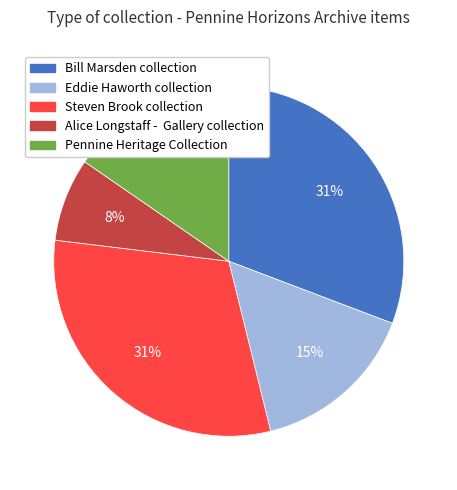

Is there any slice that represents more than half of the pie?

No